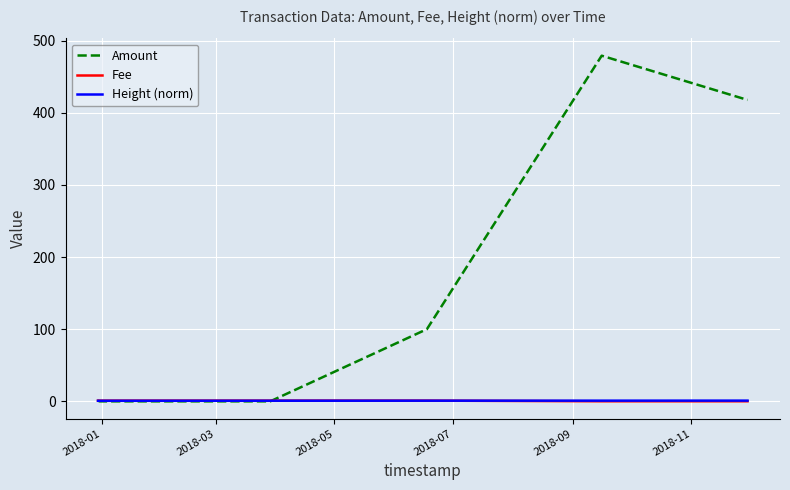

Which series has the largest total across all categories?

Amount